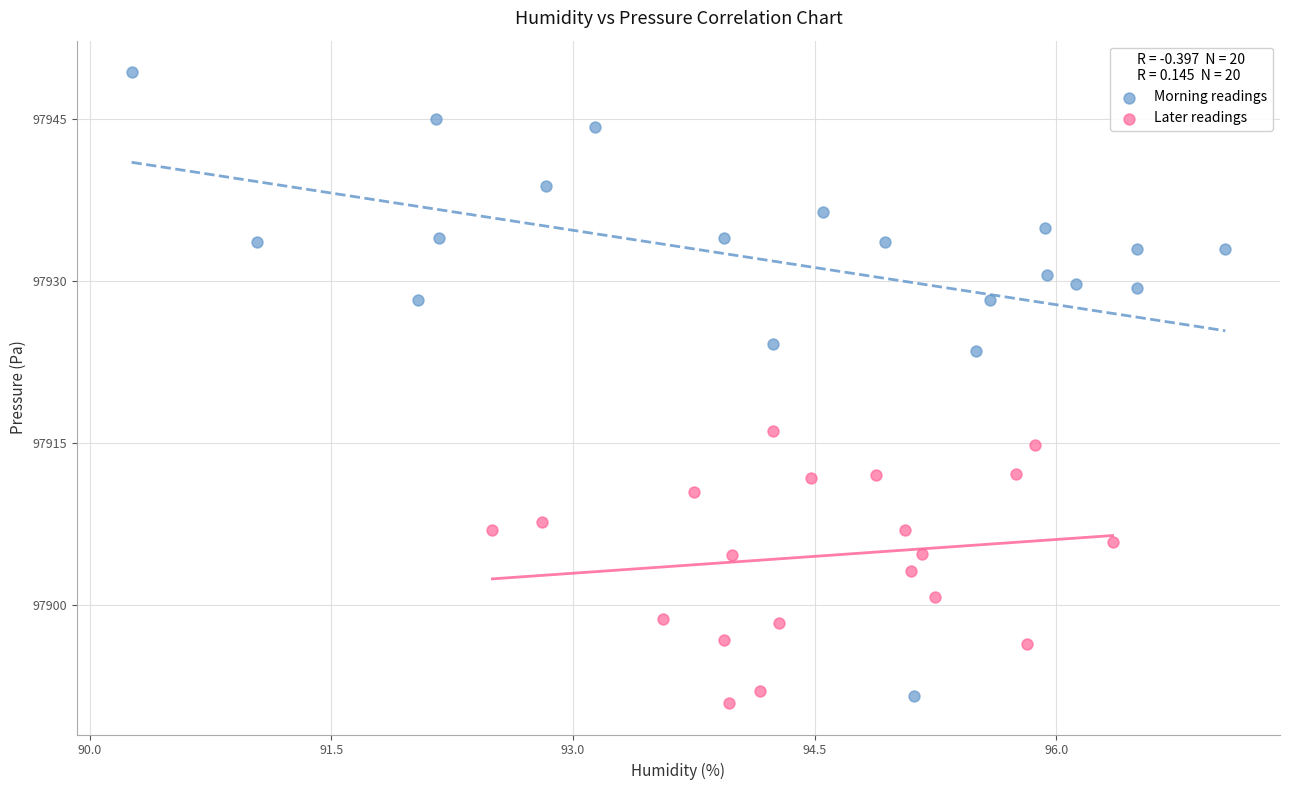

Which series reaches the maximum Y coordinate?

Morning readings